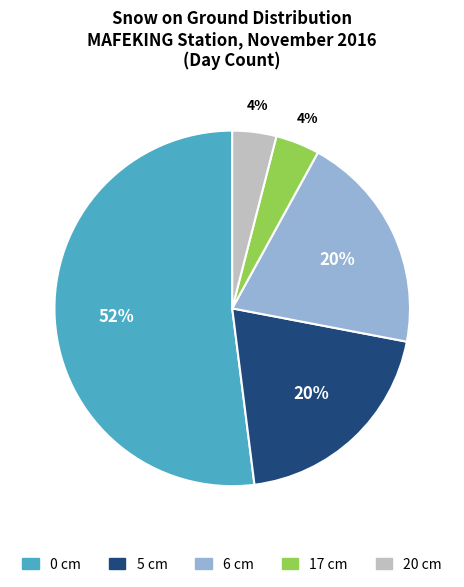

Which slice is the largest?

0 cm